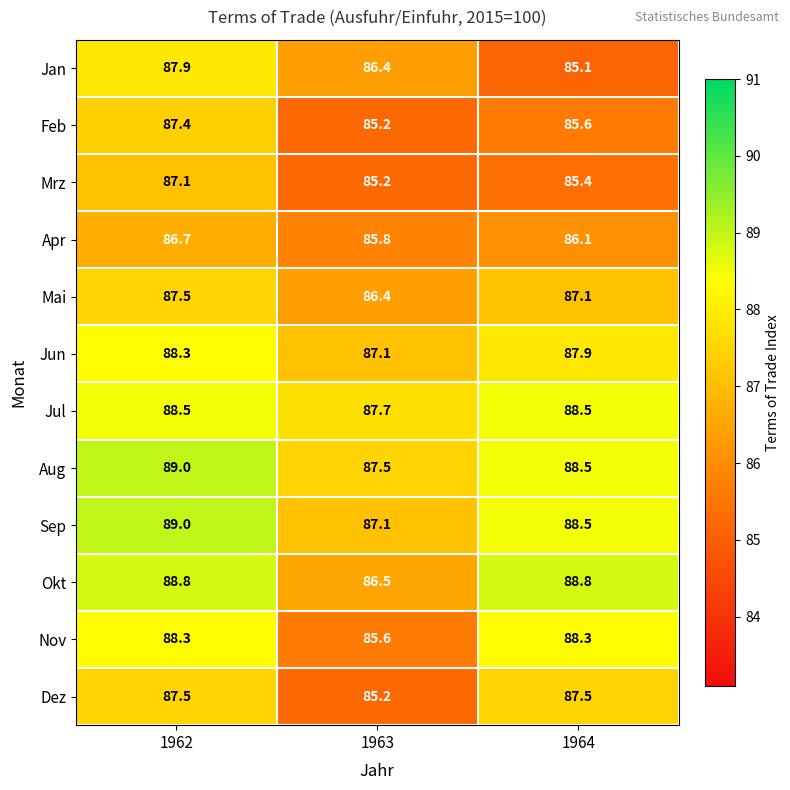

What is the approximate value of Aug at 1963?

87.5